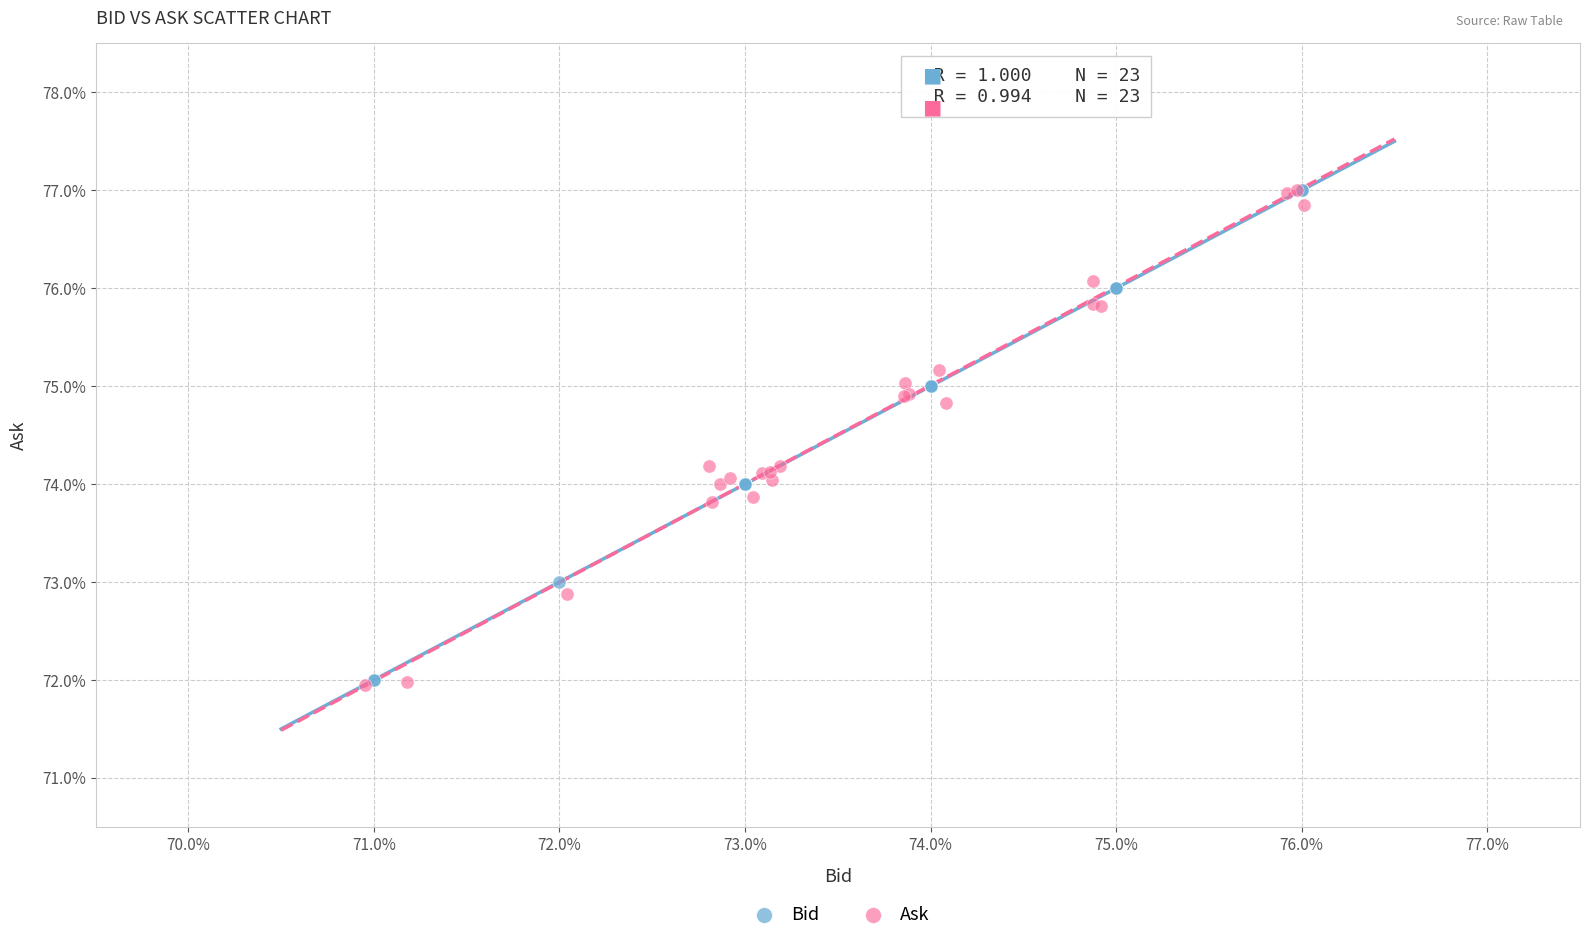

What are all the series names shown in the legend?

Bid, Ask